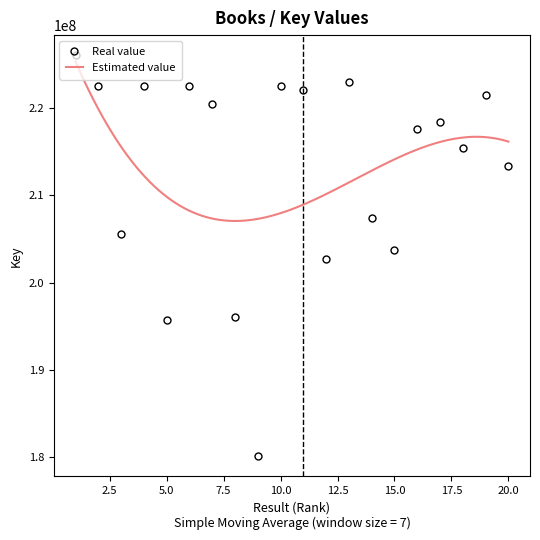

The chart shows a value of 335901772 at 12. True or false?

False